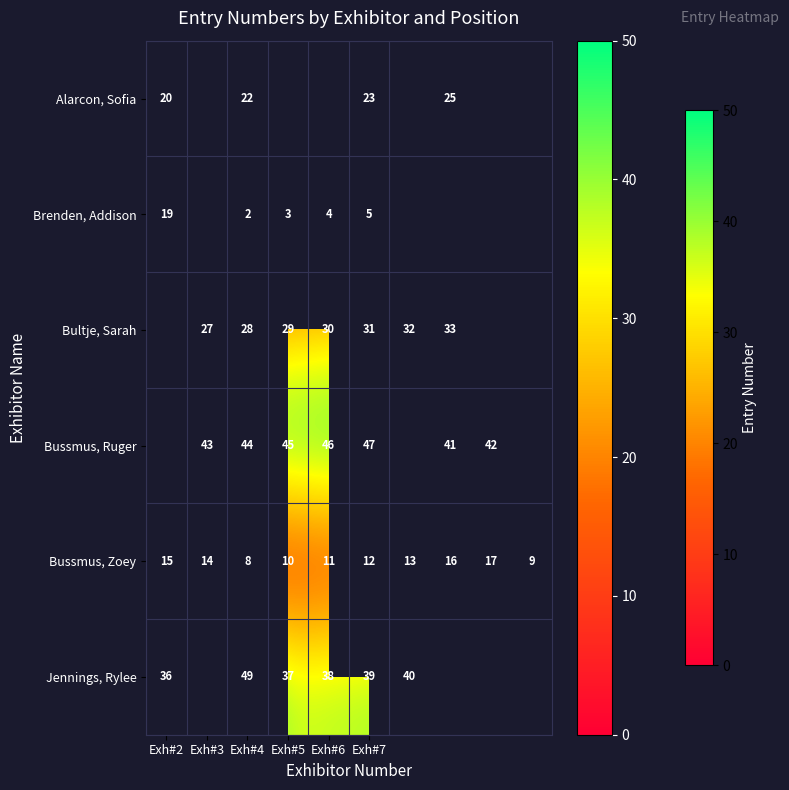

Is the value of Jennings, Rylee at Exh#4 greater than the value of Bussmus, Ruger at Exh#5?

Yes